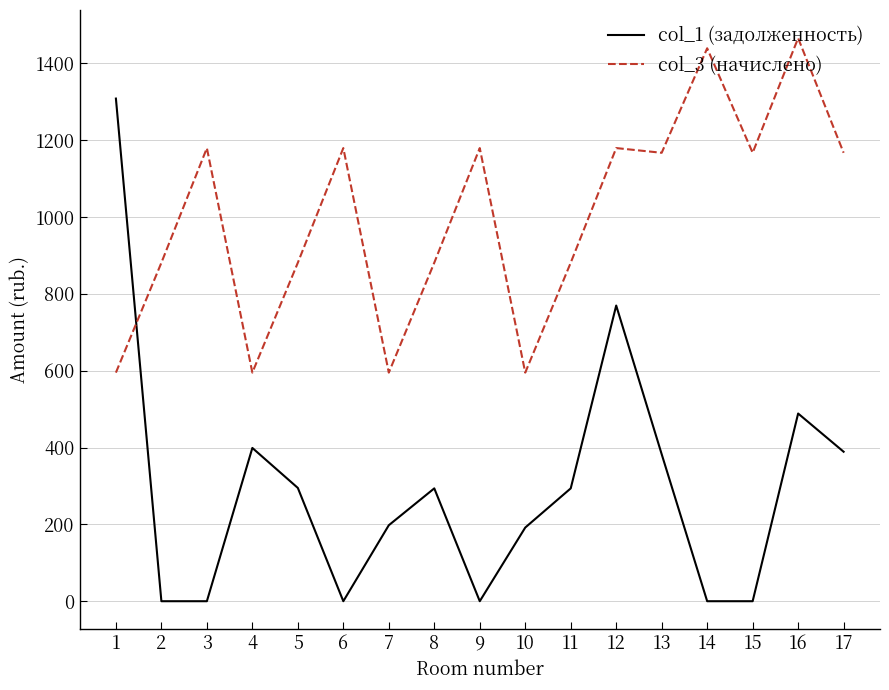

Which series has the largest range (max minus min)?

col_1 (задолженность)